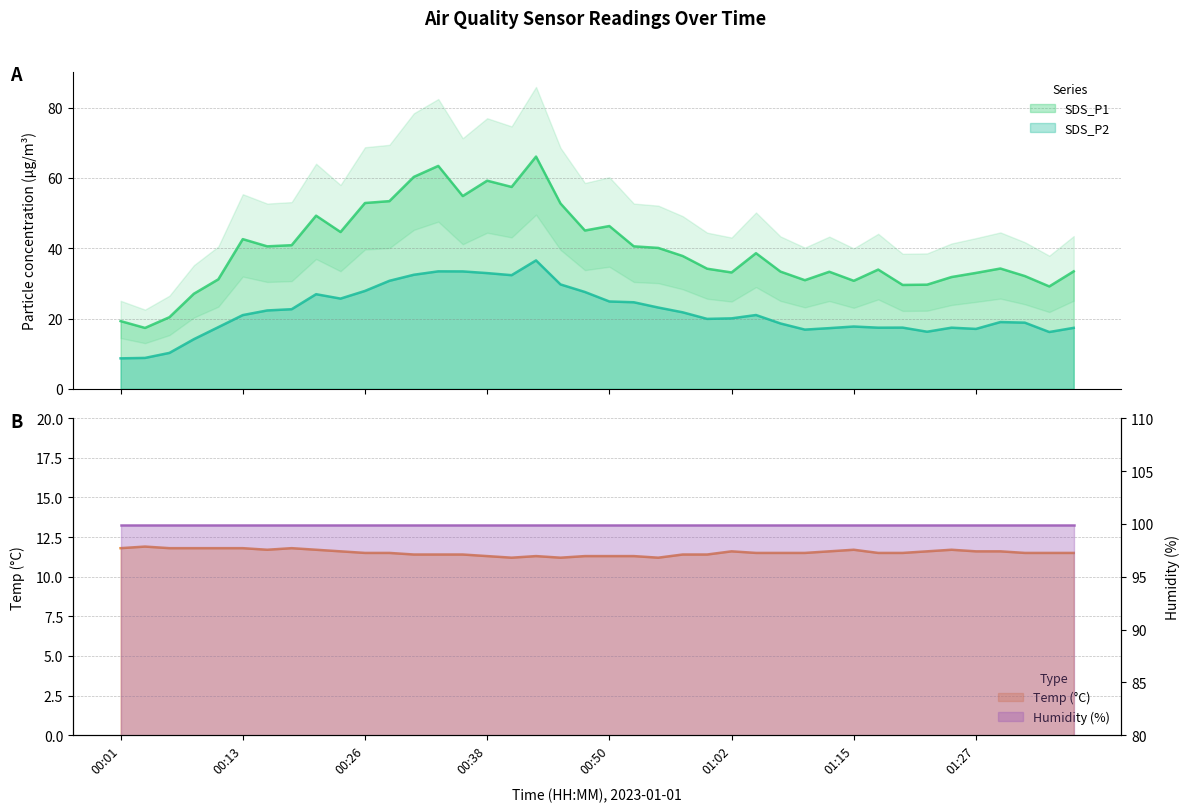

At which label is Temp closest to 11?

00:41